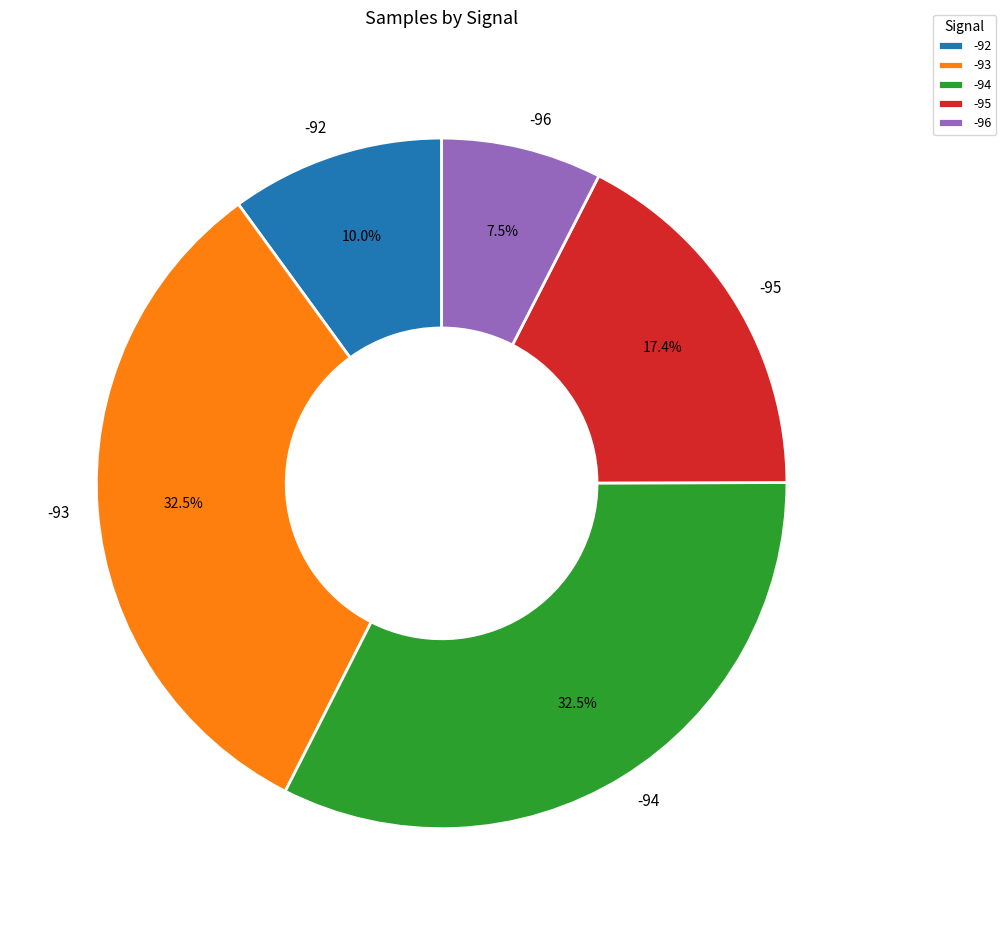

What is the ratio of the value at -92 to the value at -96?

1.3